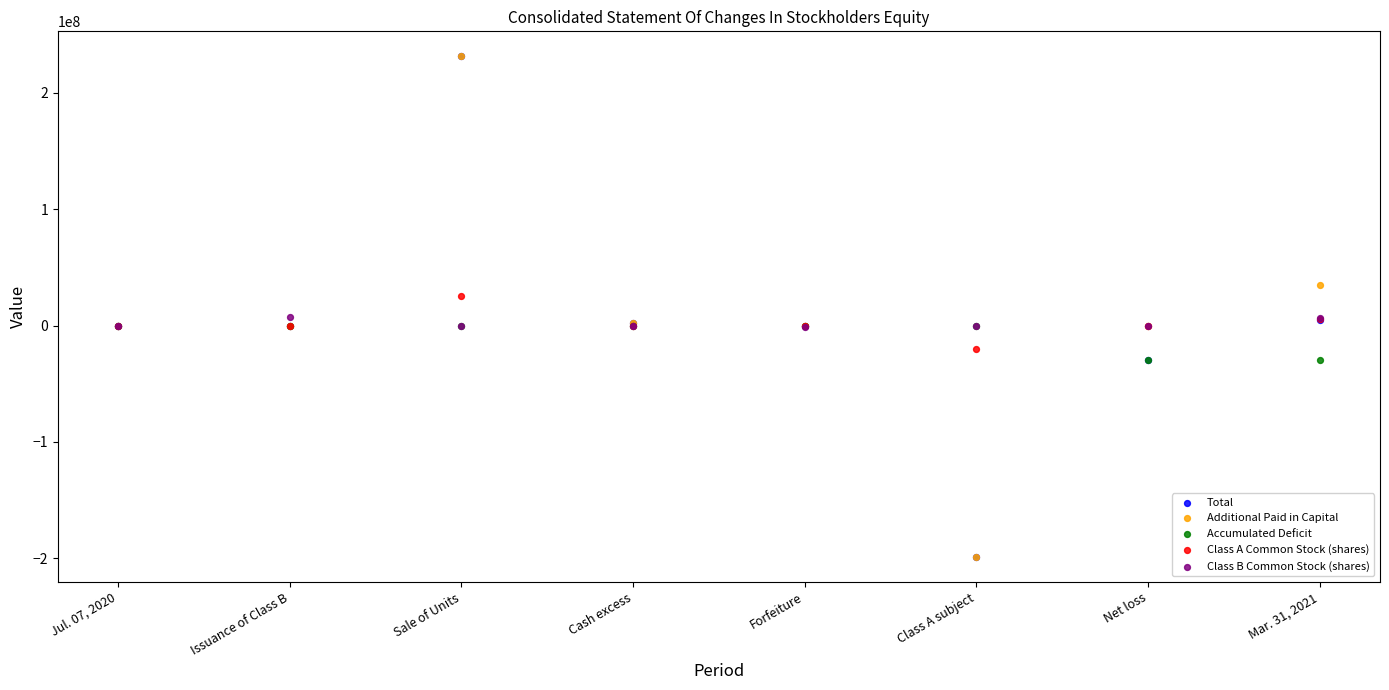

What are all the series names shown in the legend?

Total, Additional Paid in Capital, Accumulated Deficit, Class A Common Stock (shares), Class B Common Stock (shares)